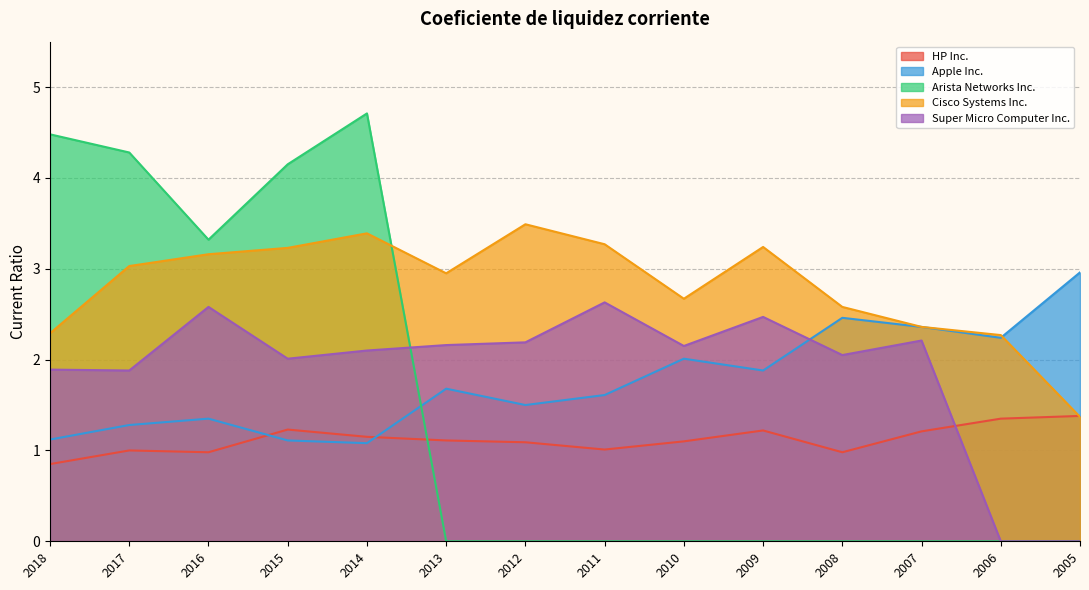

How many series are shown in this chart?

5